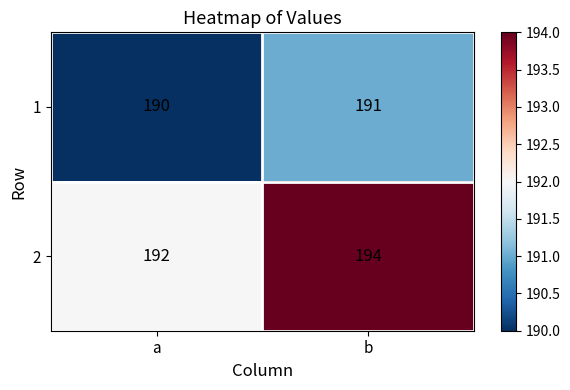

Which series has the largest range (max minus min)?

2